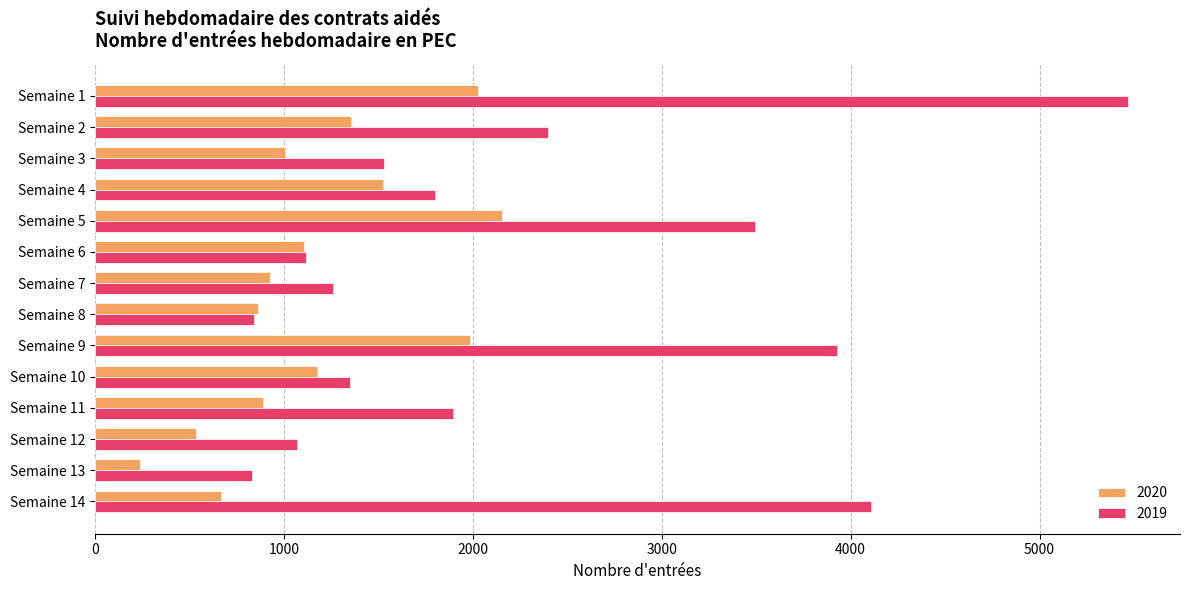

What are all the series names shown in the legend?

2020, 2019